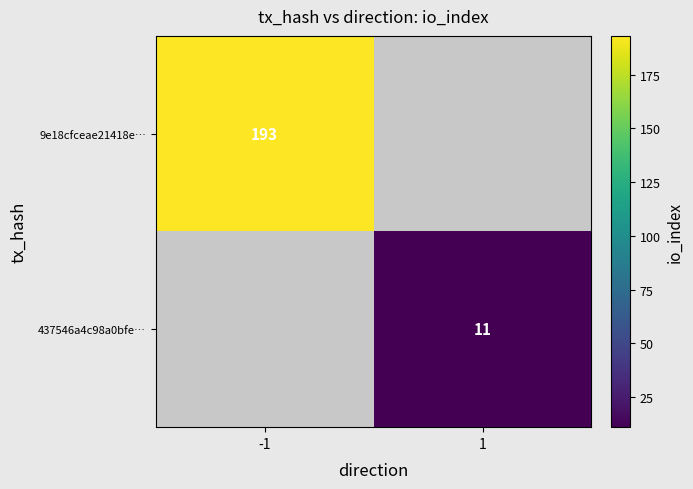

Is it true that 9e18cfceae21418e… equals 44 at -1?

False